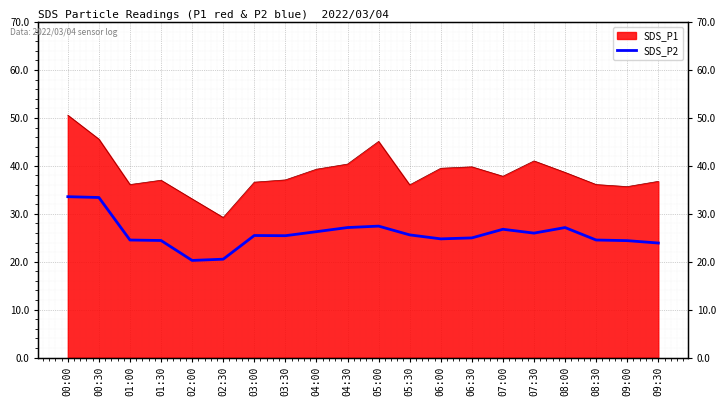

Reading left to right, extract all data points from this chart.

33.6	33.4	24.5	24.4	20.3	20.5	25.5	25.4	26.3	27.1	27.4	25.6	24.8	25.0	26.8	26.0	27.1	24.5	24.4	23.9